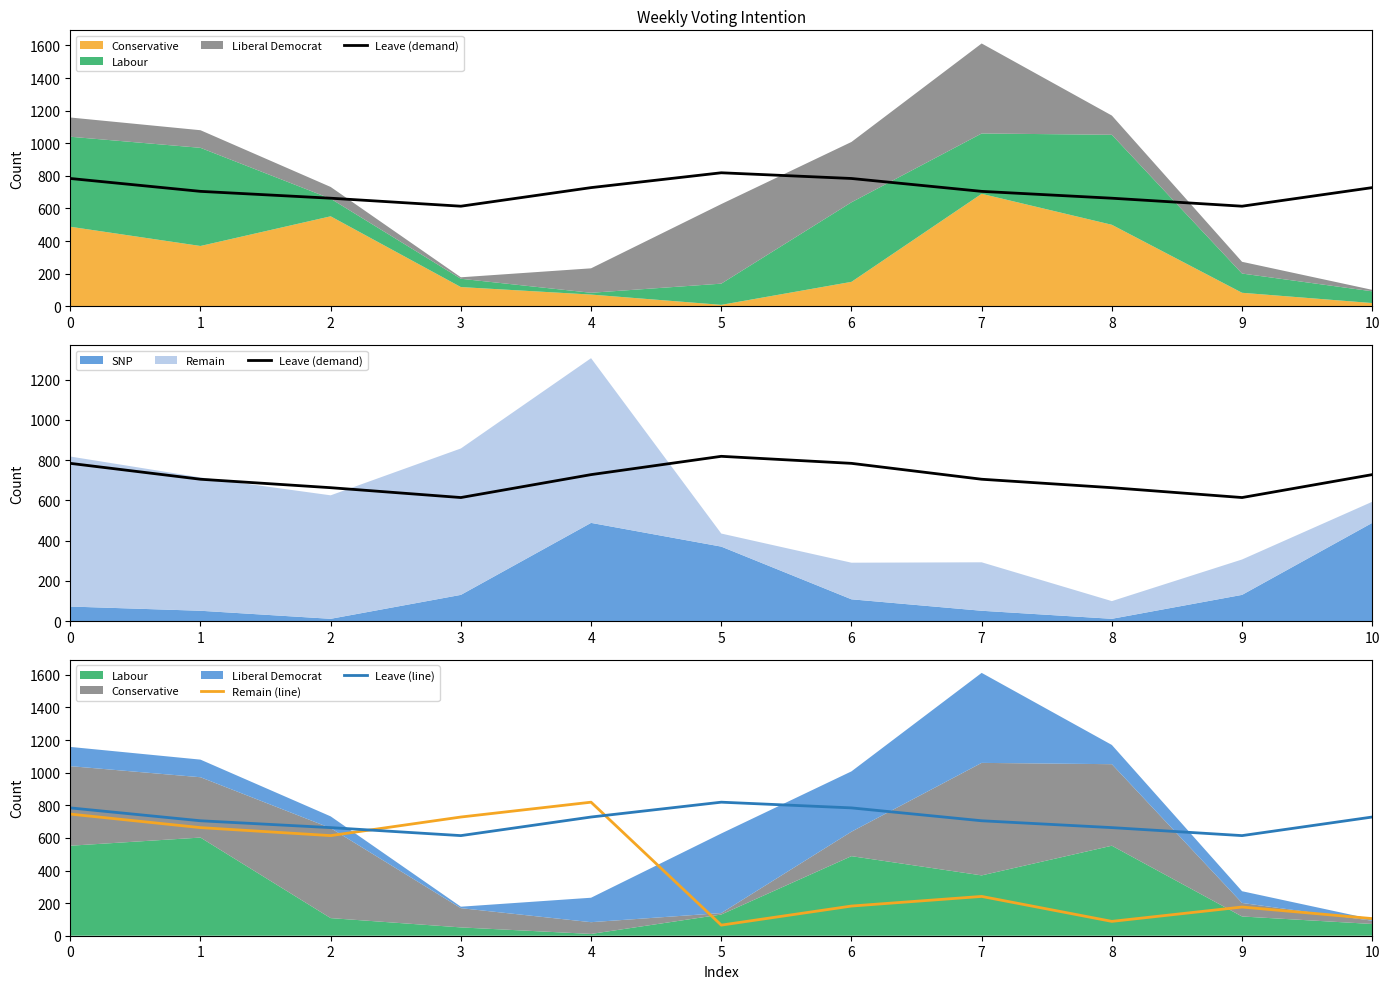

Does the chart have visible grid lines?

No